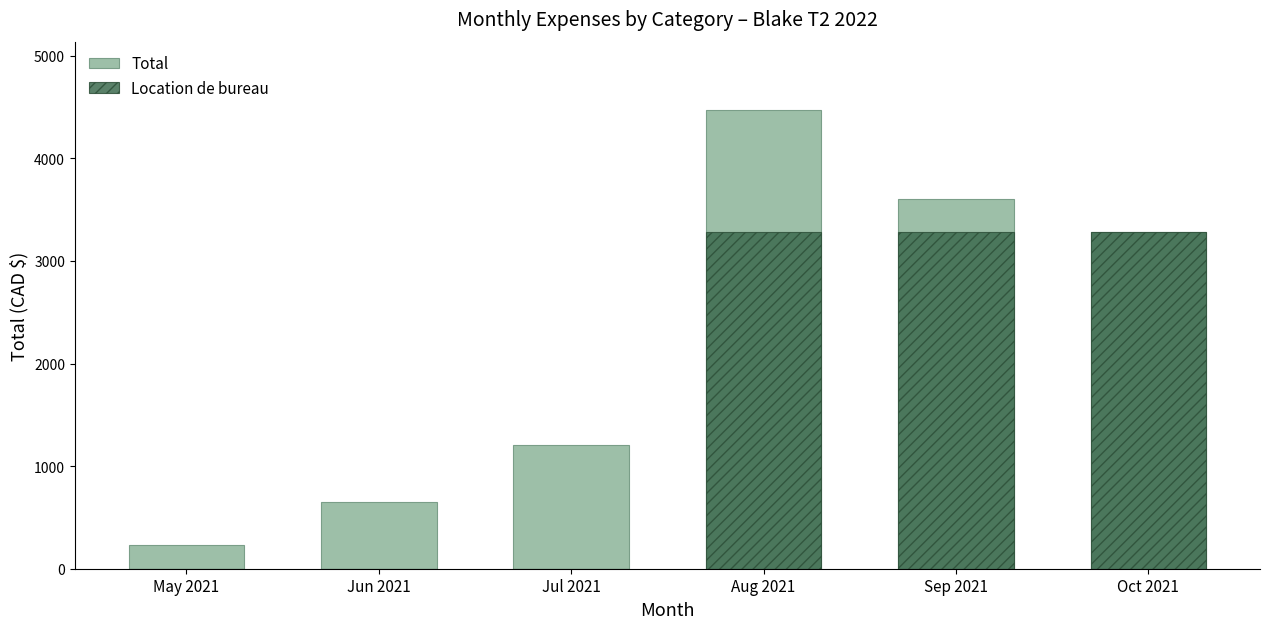

Reading left to right, extract all data points from this chart.

Total: 233.7	653.3	1203.1	4467.3	3601.6	3280.0
Location de bureau: 0.0	0.0	0.0	3280.0	3280.0	3280.0